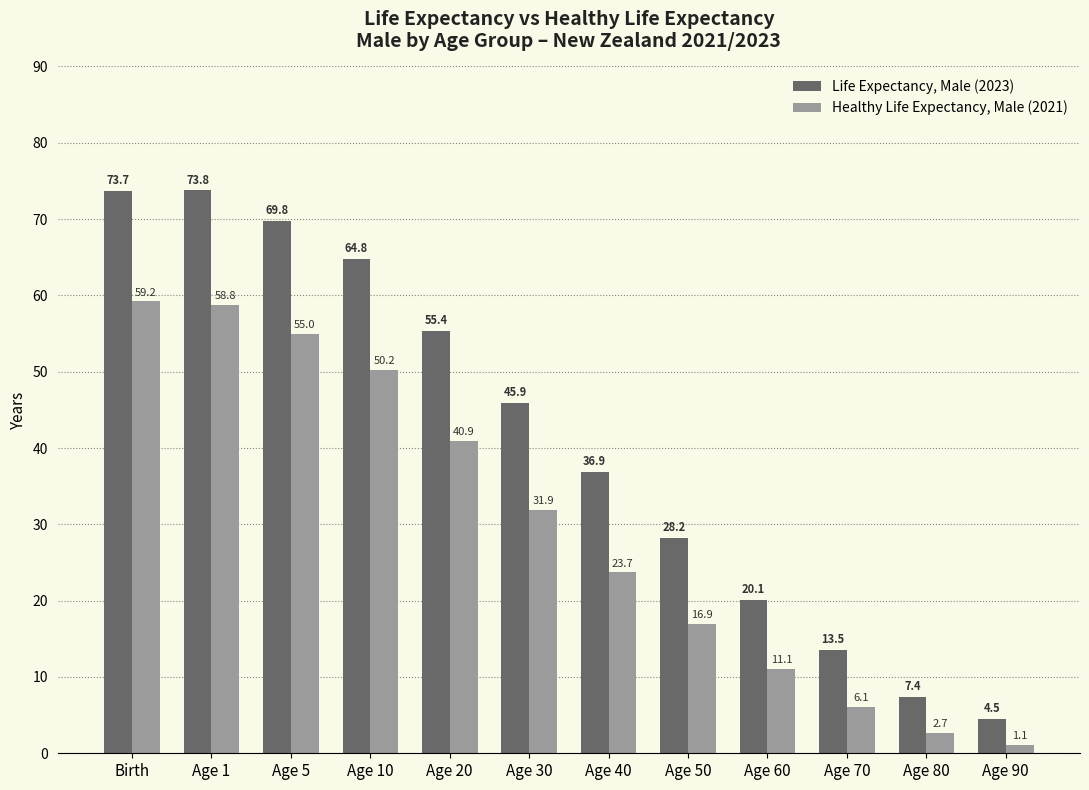

What is the average value of the Healthy Life Expectancy, Male (2021) series?

29.8